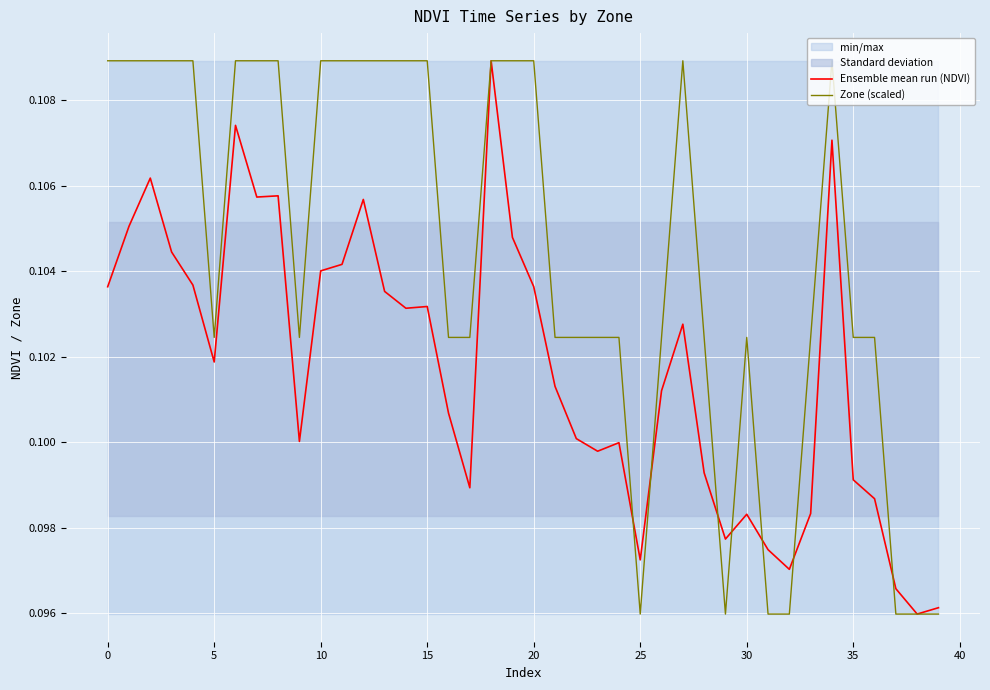

How many times do Zone (scaled) and Ensemble mean run (NDVI) cross each other?

7